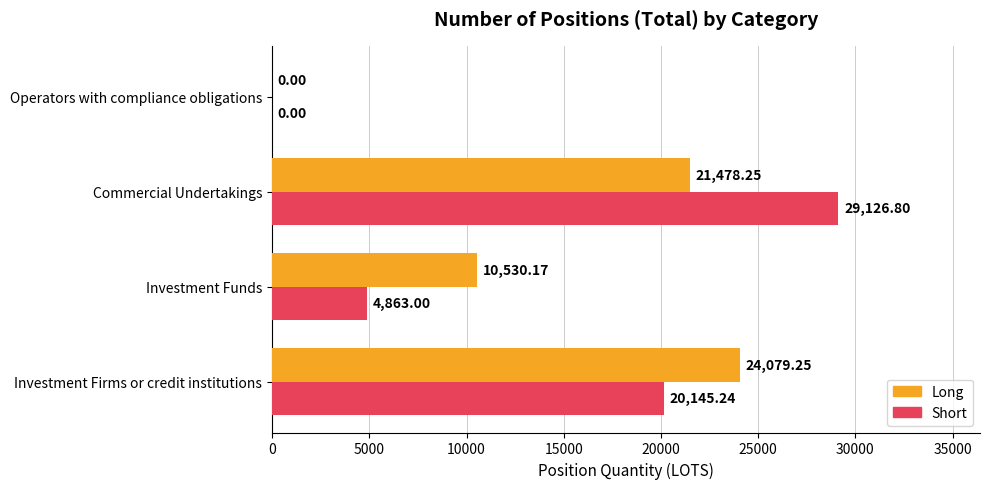

Which series has the largest total across all categories?

Long